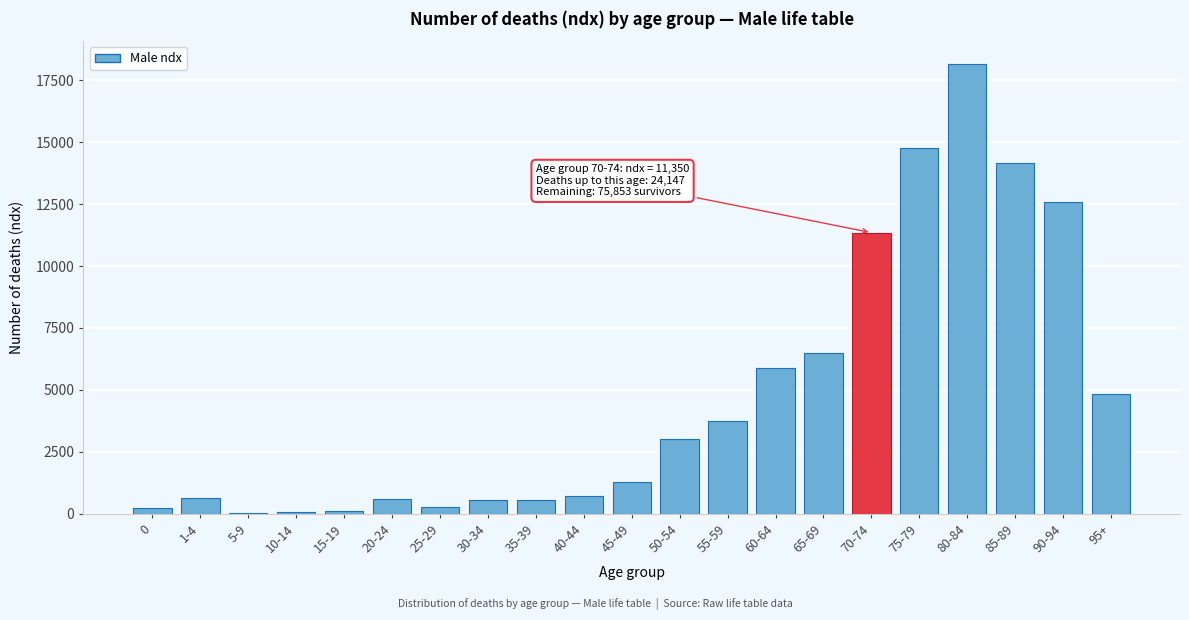

What is the sum of all values?

100001